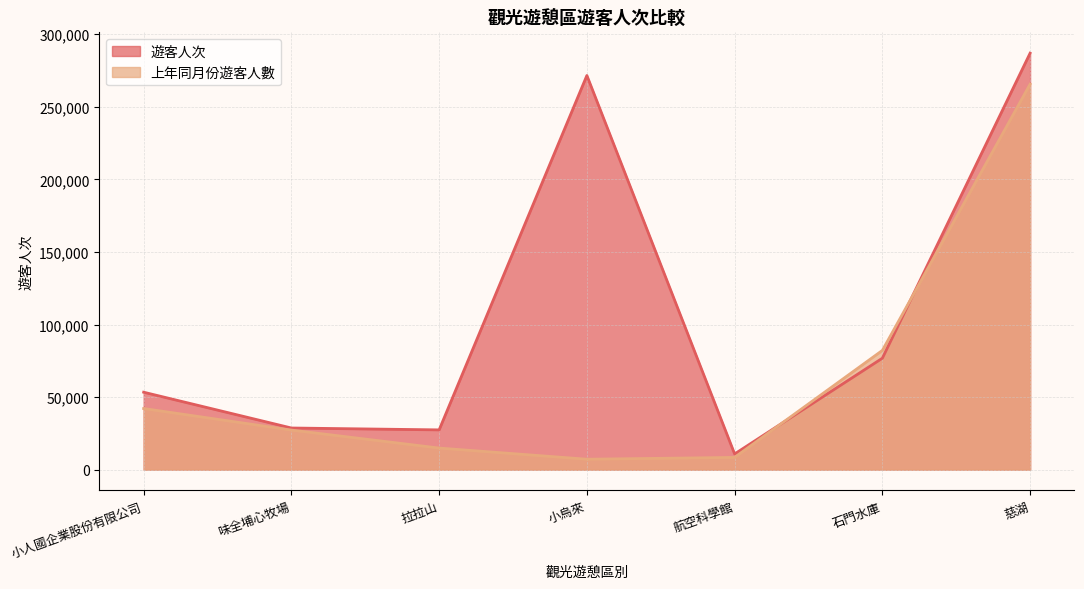

Is it true that 上年同月份遊客人數 equals 4925 at 航空科學館?

False